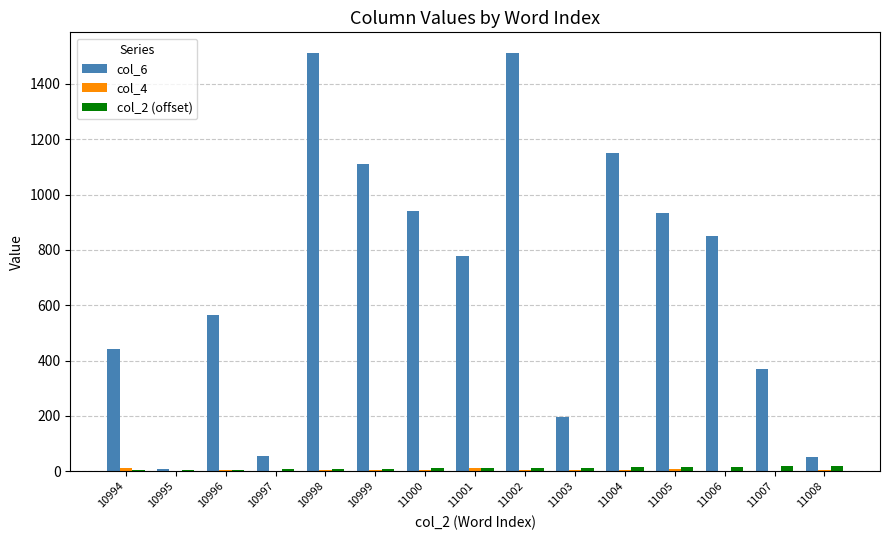

Are the bars grouped side by side (vs. stacked)?

Yes